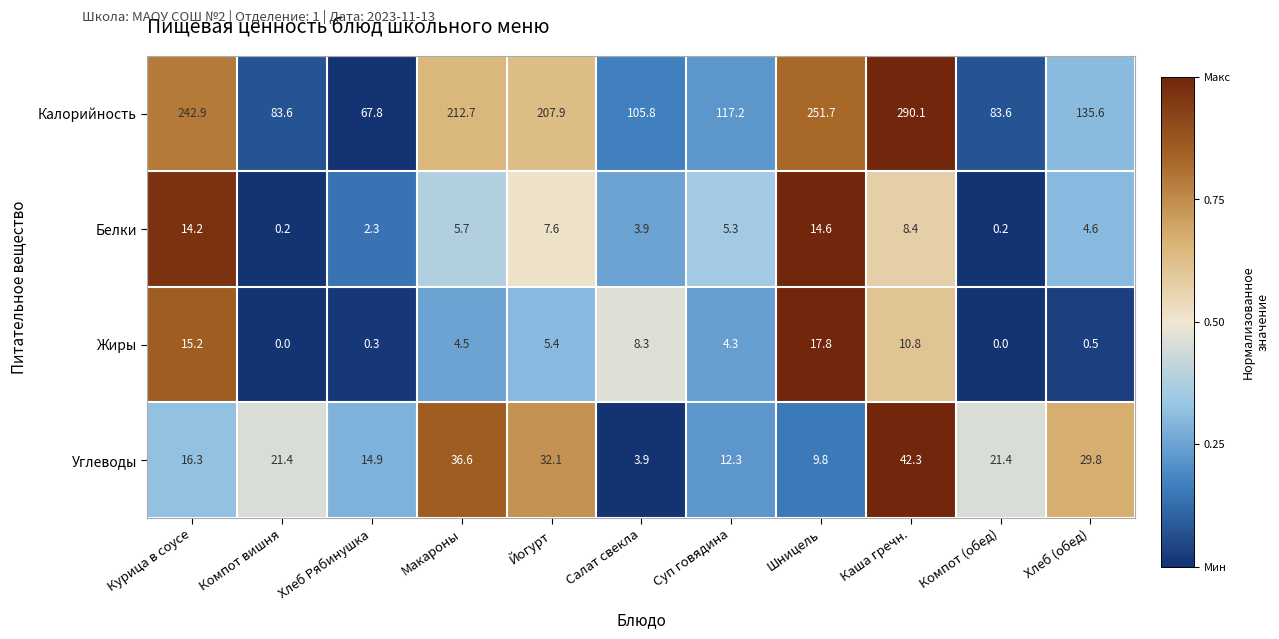

What is the difference between the highest and lowest values at Компот вишня?

83.6